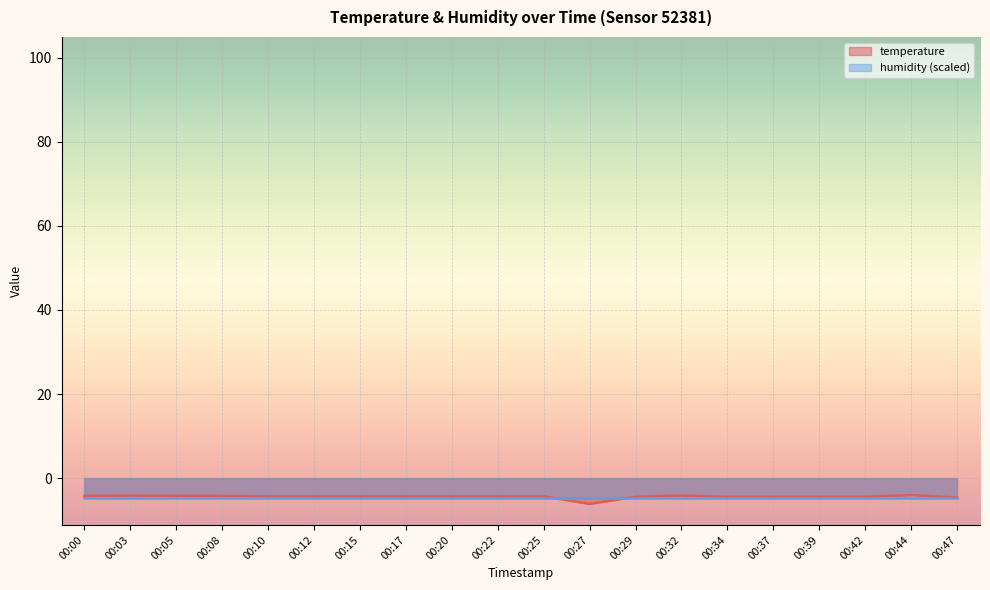

How many interior local valleys (lower than both neighbors) does the data have?

1